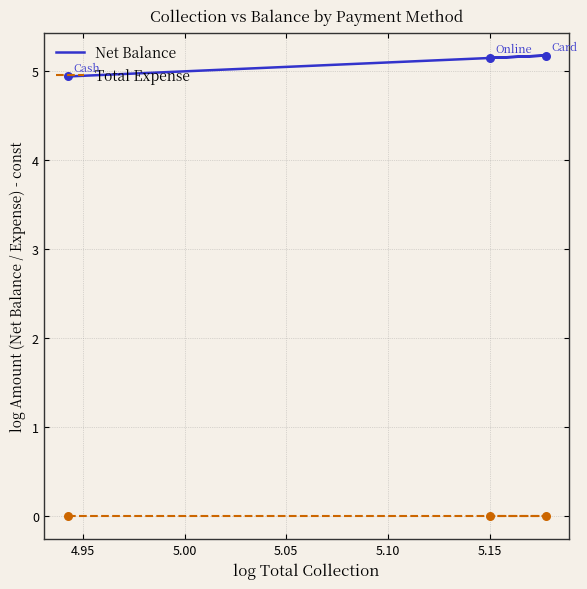

Is the value of Total Expense at 4.90 greater than the value of Net Balance at 4.95?

No